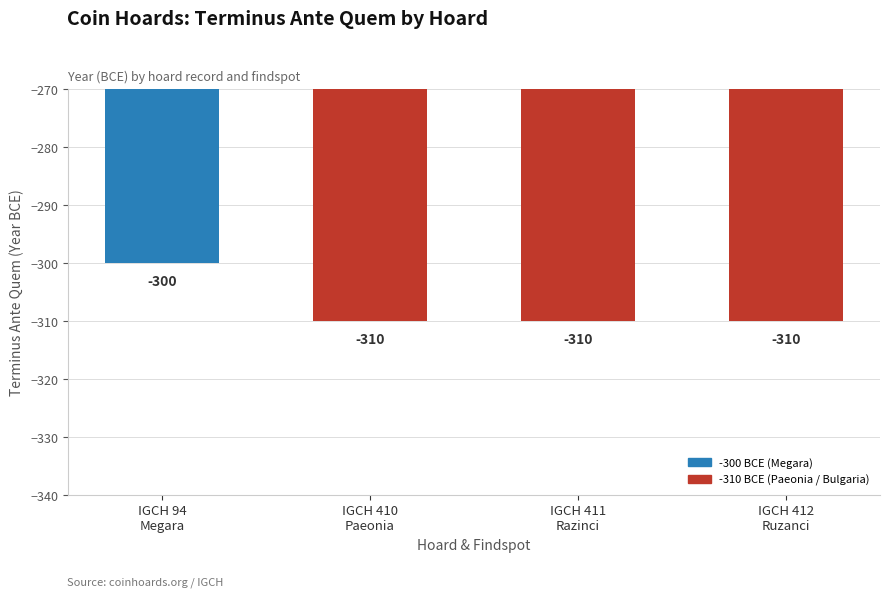

What position from the right is IGCH 94
Megara?

4